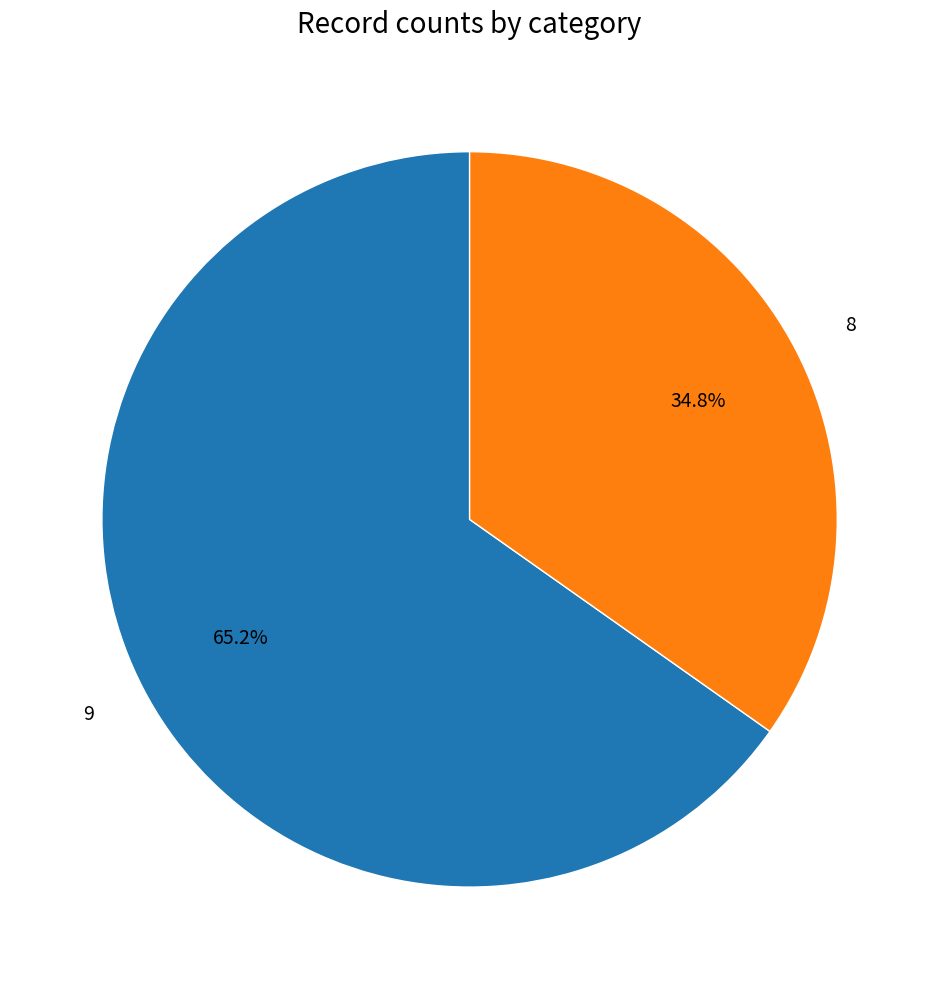

True or false: 9 accounts for 65% of the total.

True